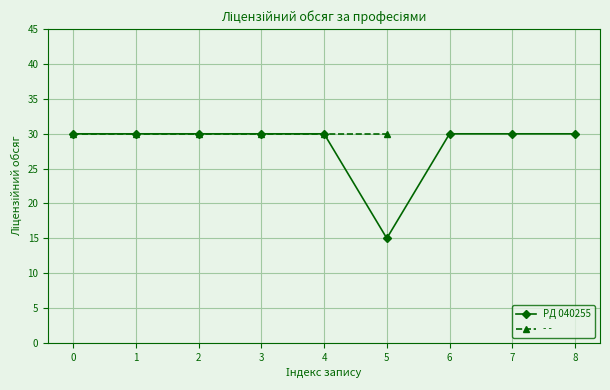

Reading left to right, what are all the values shown in this chart?

30	30	30	30	30	15	30	30	30